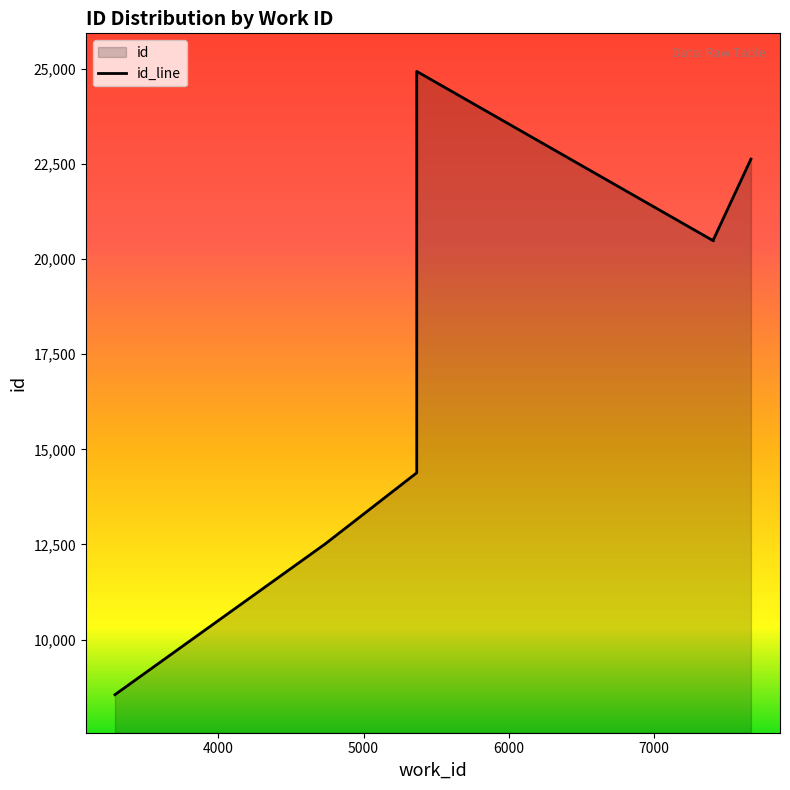

True or false: the data has more than 0 interior local peaks.

False